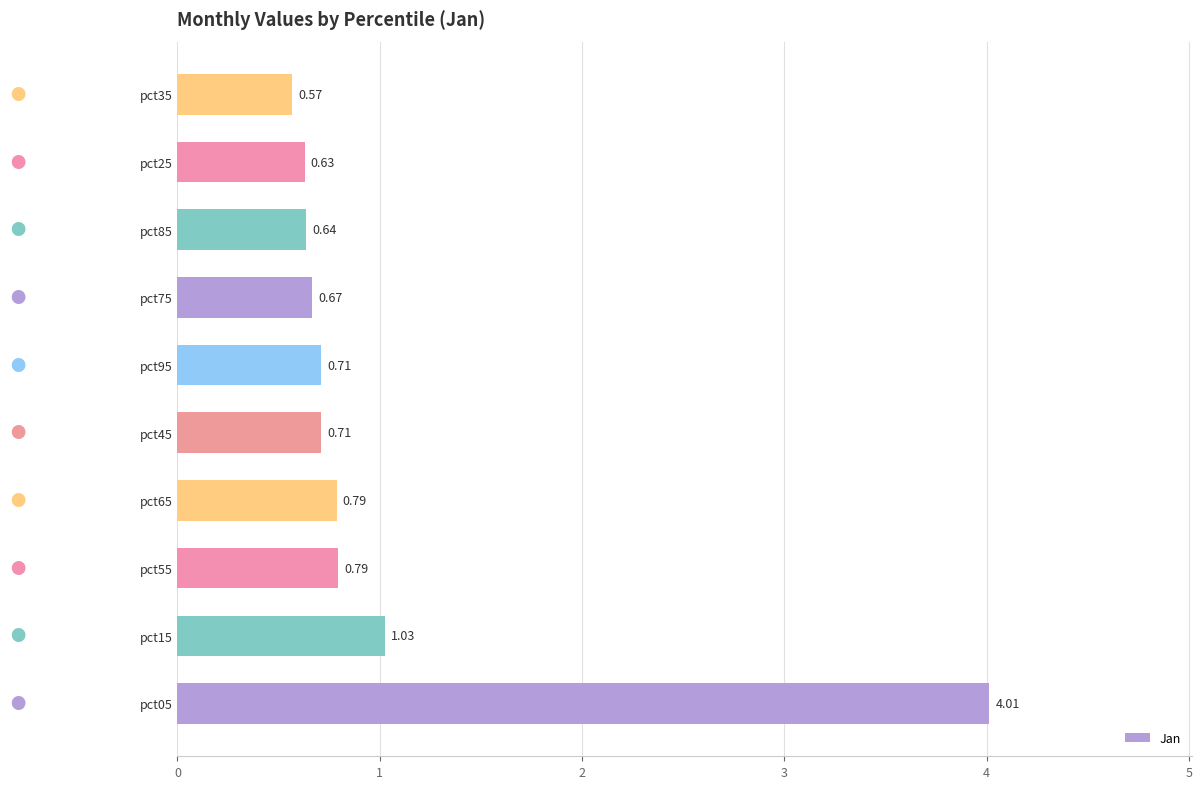

What is the difference between the maximum and minimum values?

3.4